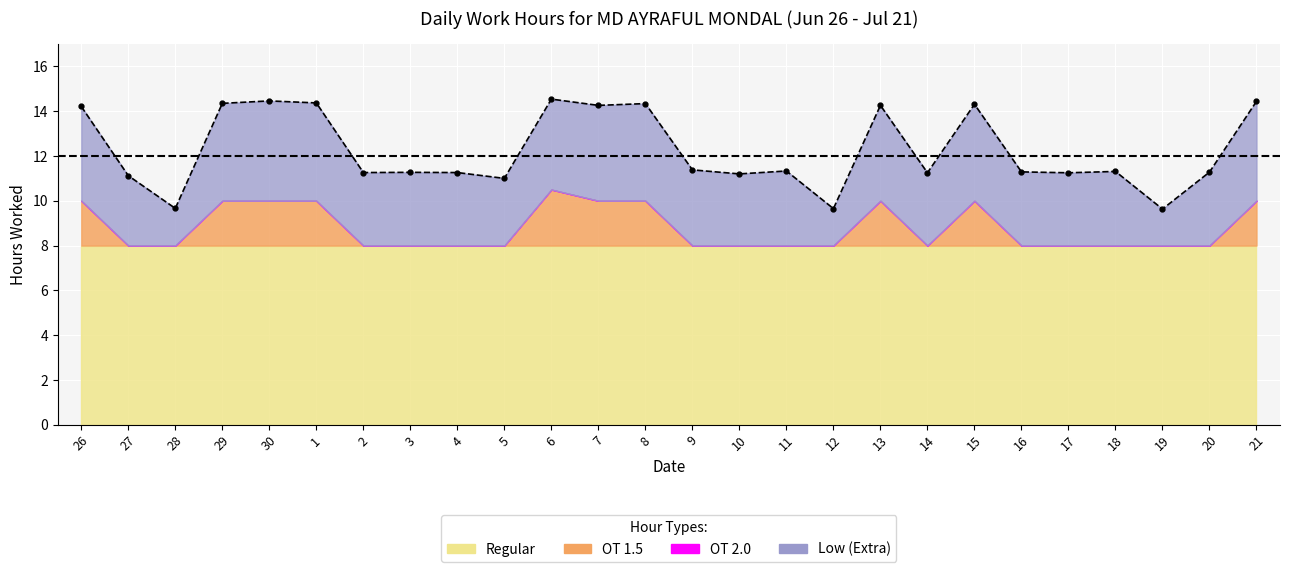

How many lines are shown in the chart?

1